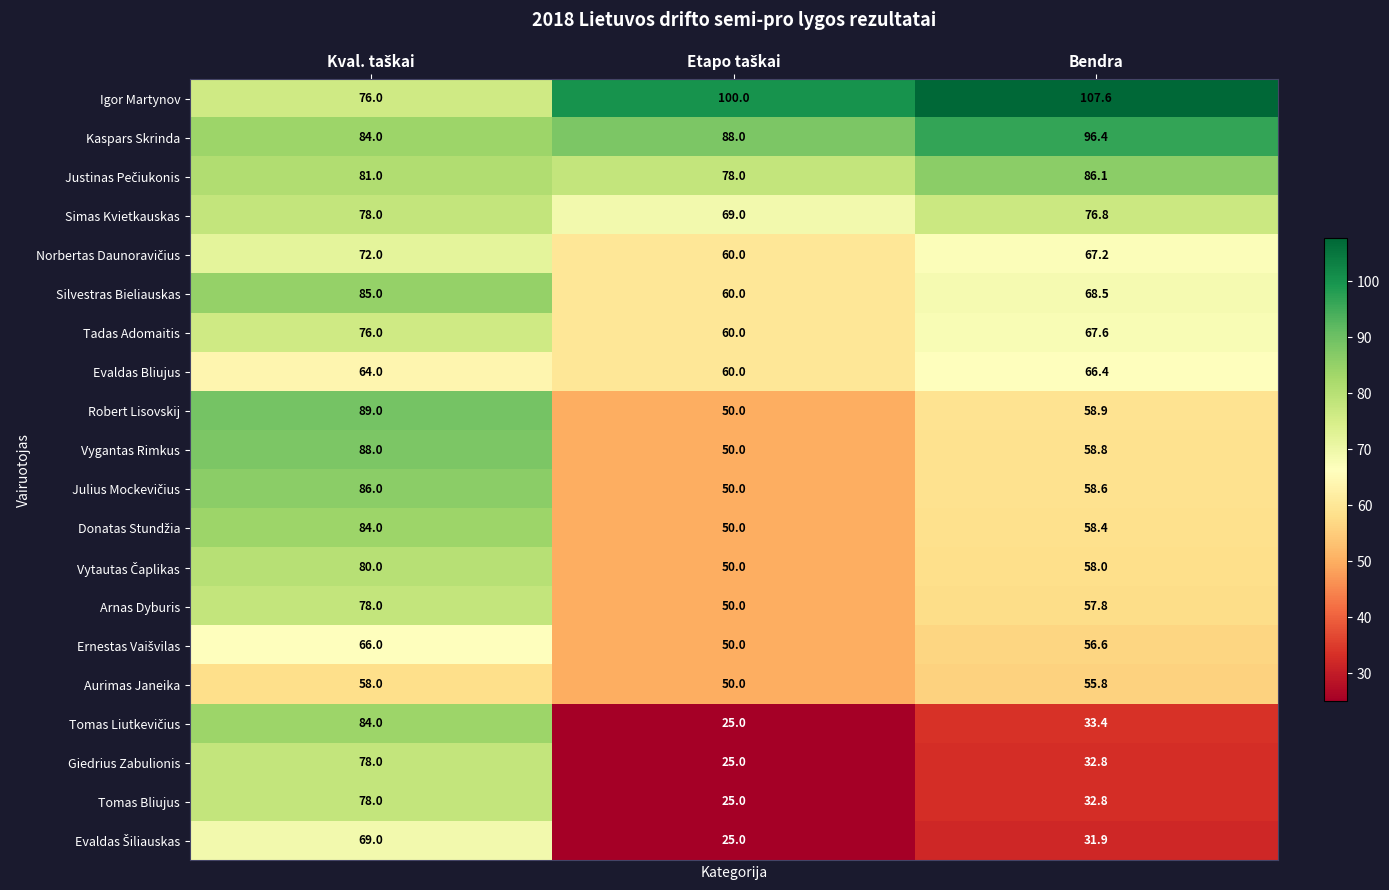

What is the average value of the Tadas Adomaitis series?

67.9